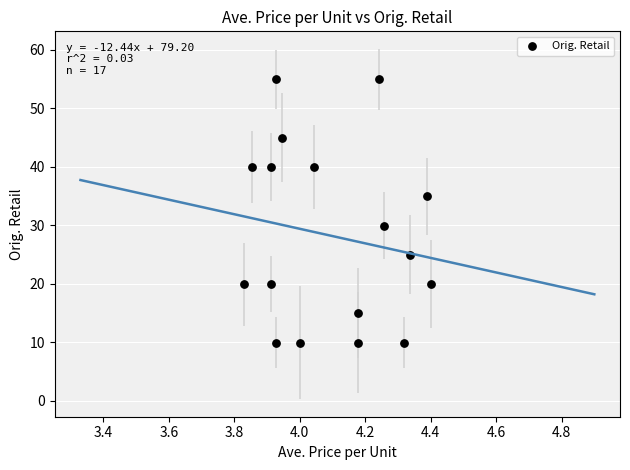

What Y value in the scatter plot is closest to 32?

30.0